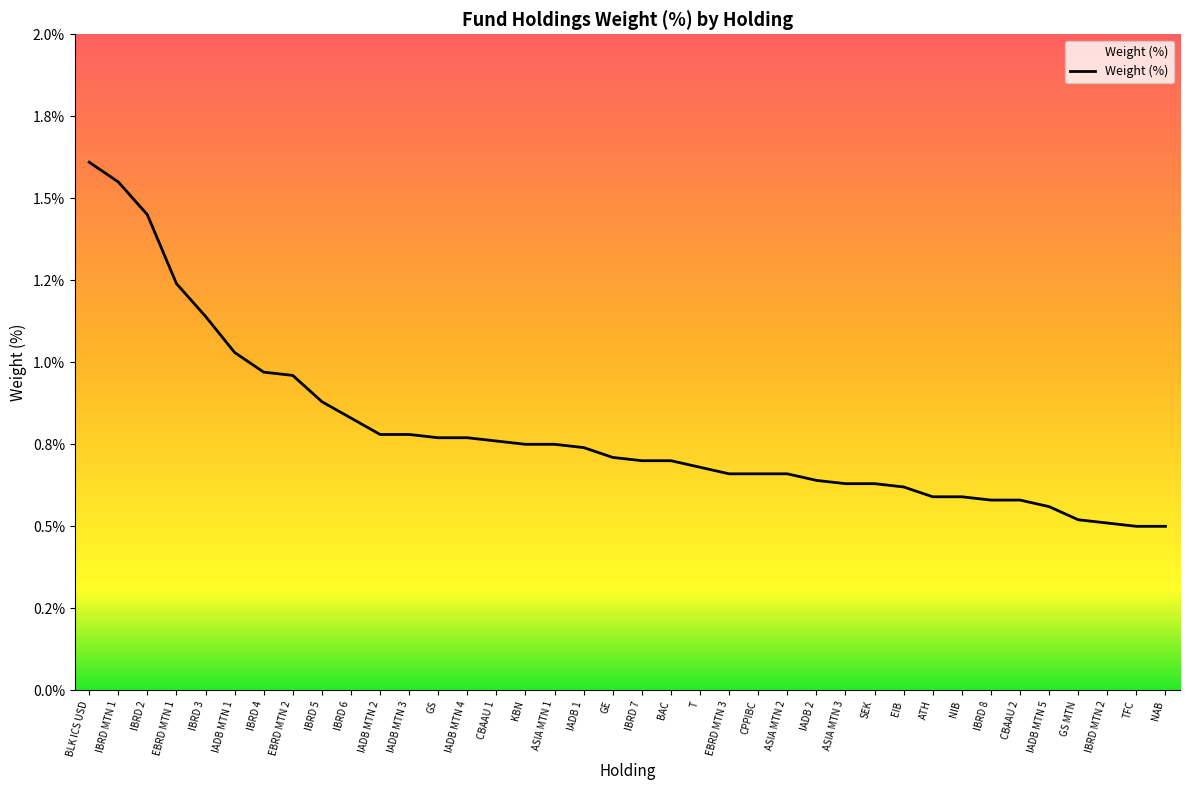

Where is the data nearest to the value 1?

IADB MTN 1